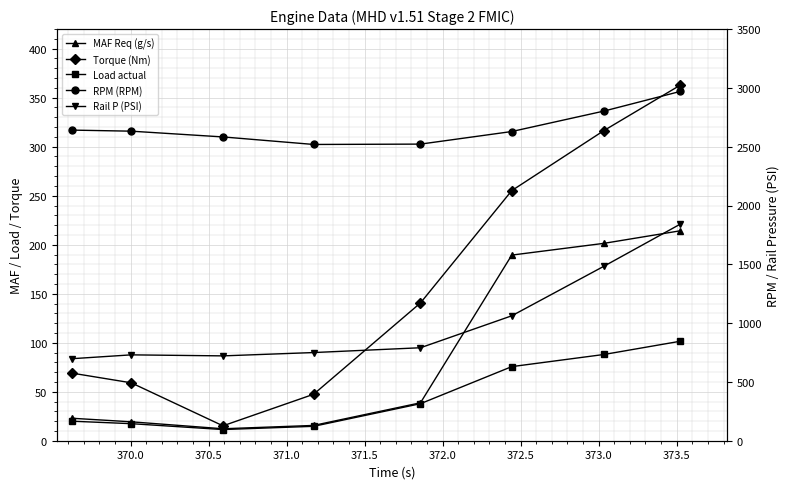

What is the sum of all Rail P (PSI) values?

8077.0